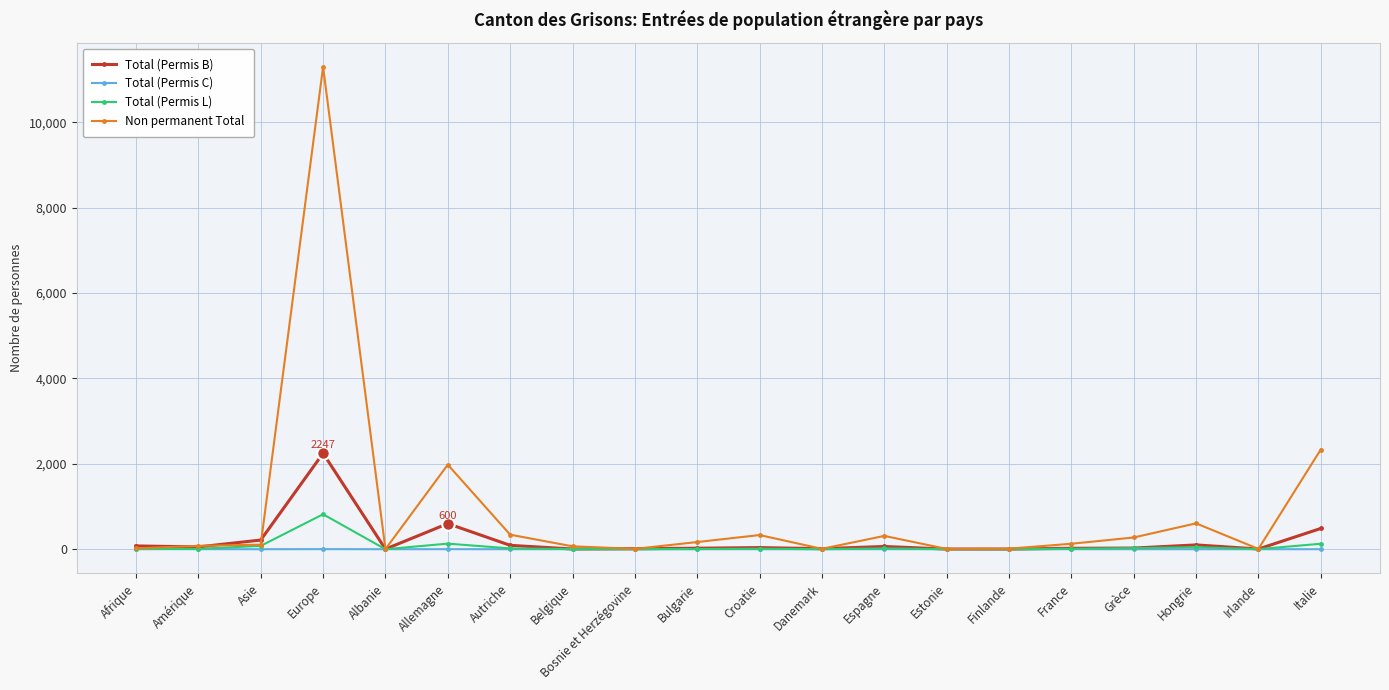

What position from the right is Asie?

18